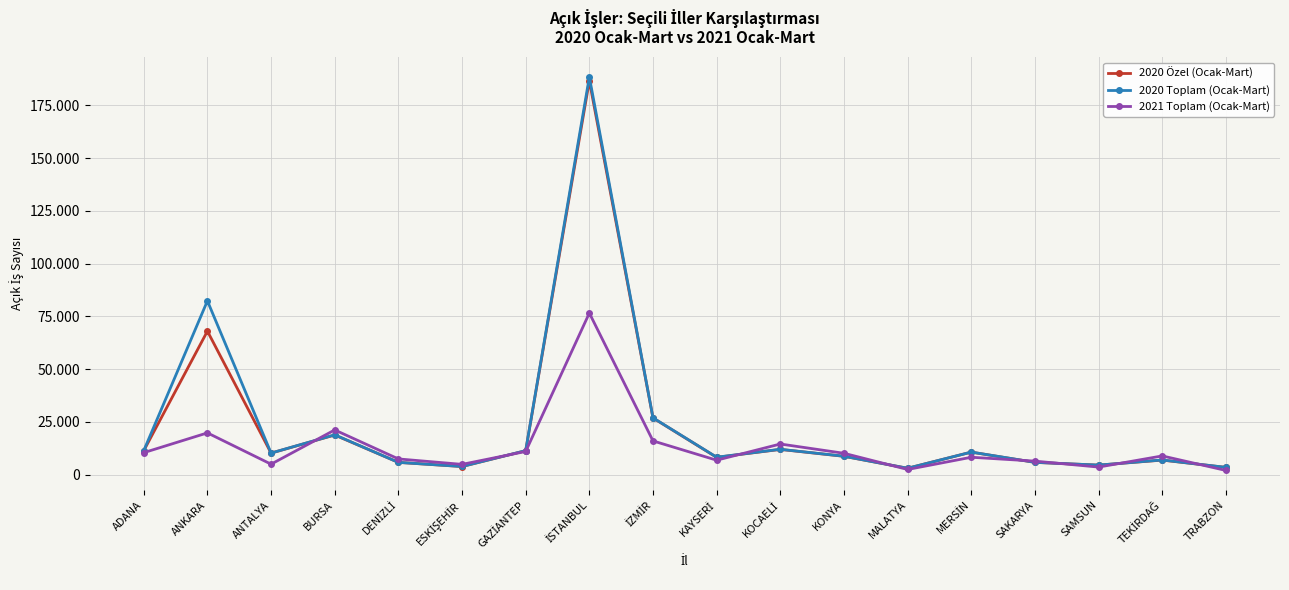

What is the difference between the second highest and second lowest values in the 2020 Özel (Ocak-Mart) series?

64561